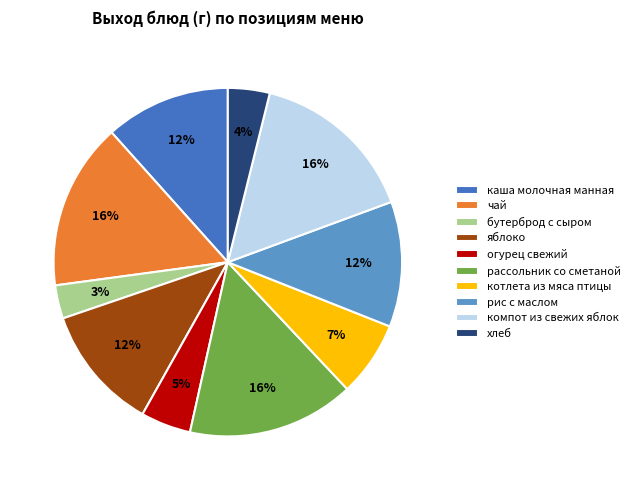

To the nearest percent, what is the difference between the чай and хлеб slice percentages?

12%